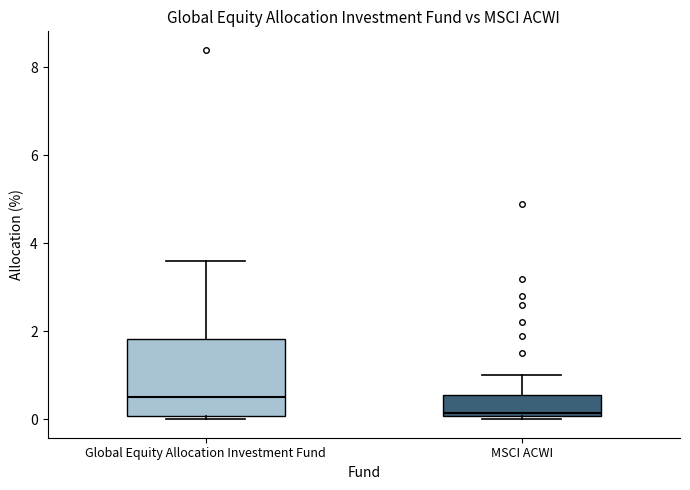

Which box is the tallest, from its lower edge to its upper edge?

Global Equity Allocation Investment Fund